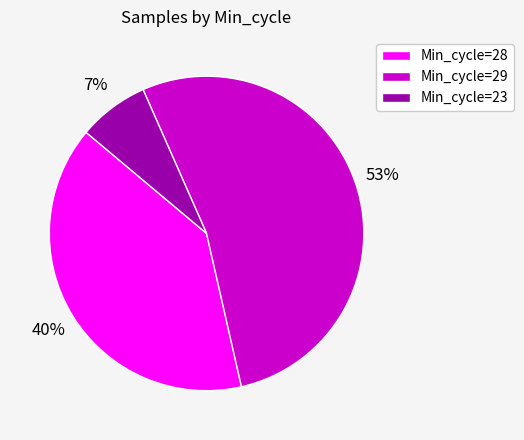

To the nearest percent, what percentage of the pie is Min_cycle=29?

53%